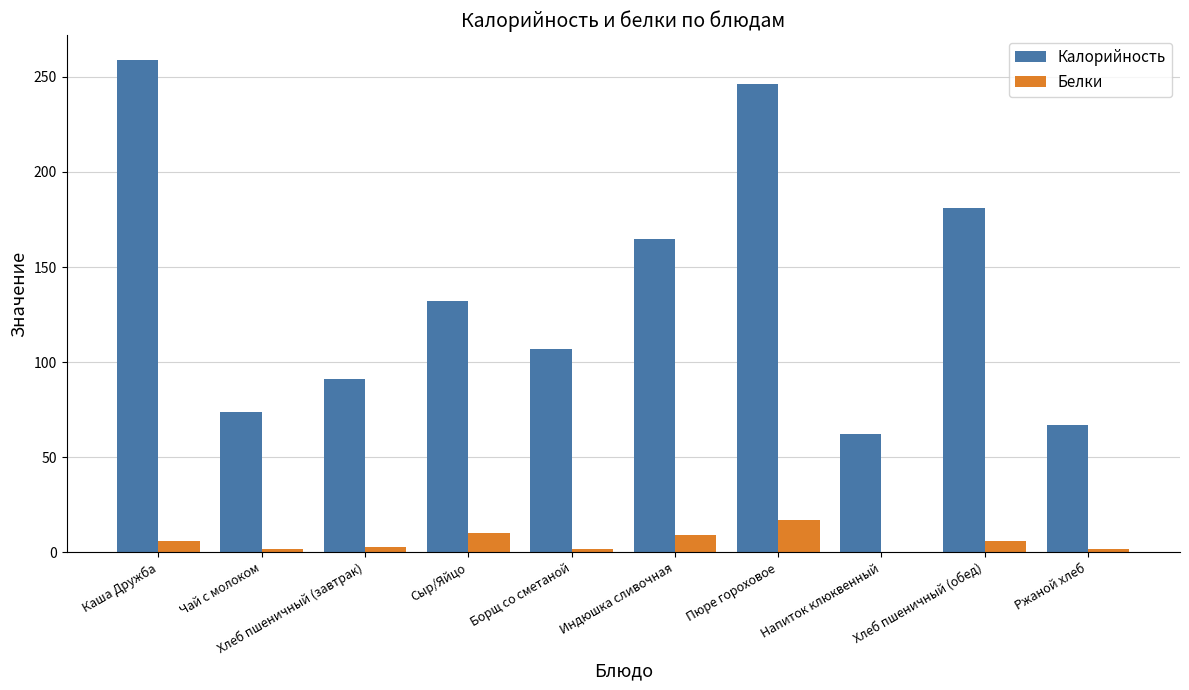

How many groups of bars are there?

10